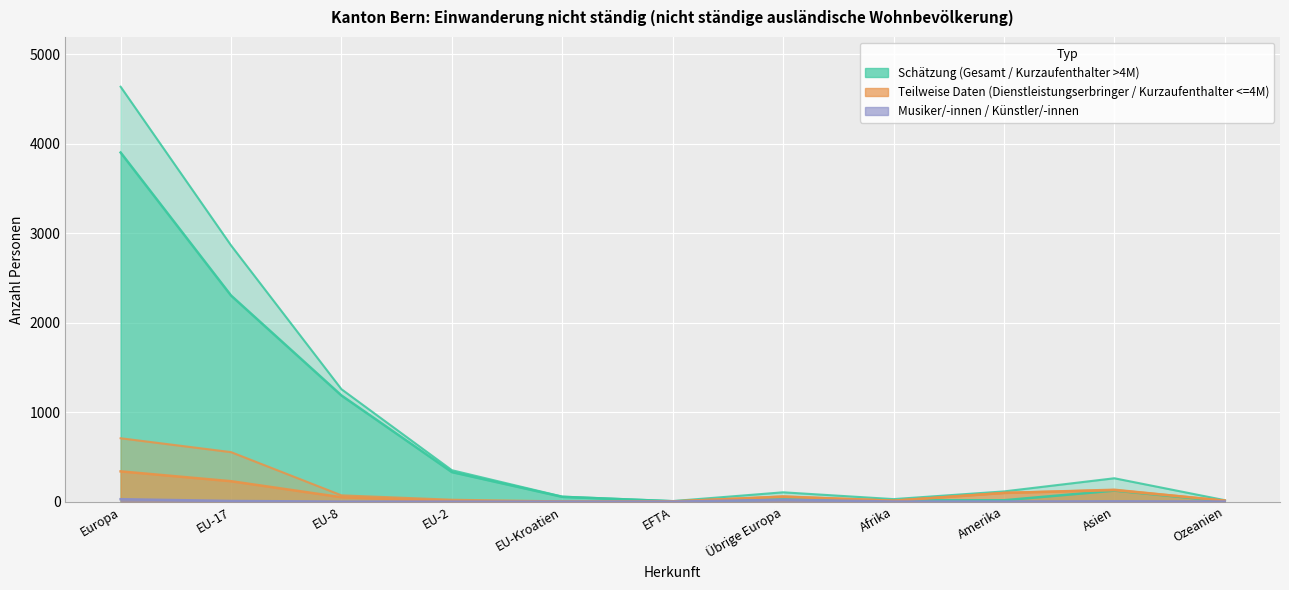

What is the label of the 6th point from the left?

EFTA